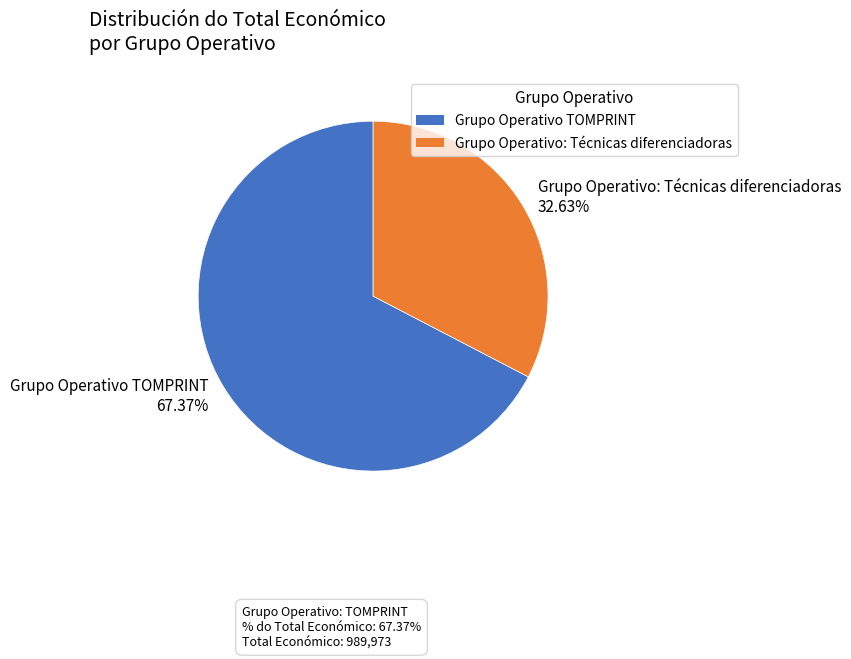

Between Grupo Operativo: Técnicas diferenciadoras and Grupo Operativo TOMPRINT, which is larger?

Grupo Operativo TOMPRINT